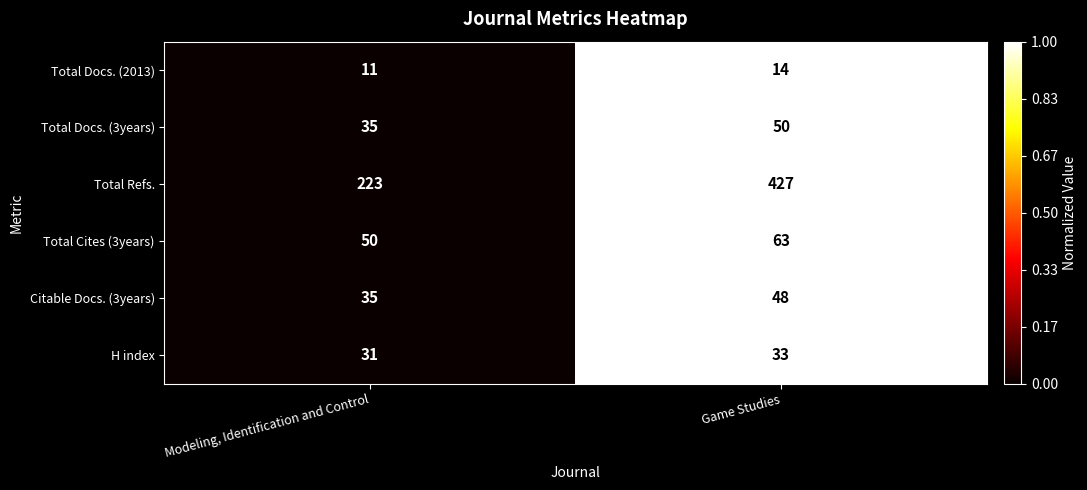

At which category is the sum across all series the highest?

Game Studies